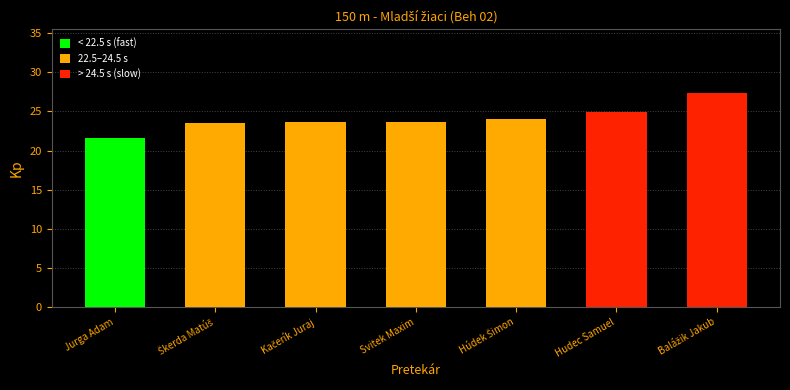

What value does the data have at Jurga Adam?

21.7